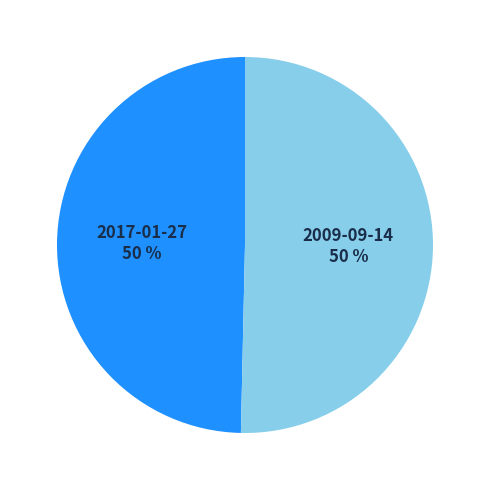

True or false: 2009-09-14 accounts for 62% of the total.

False